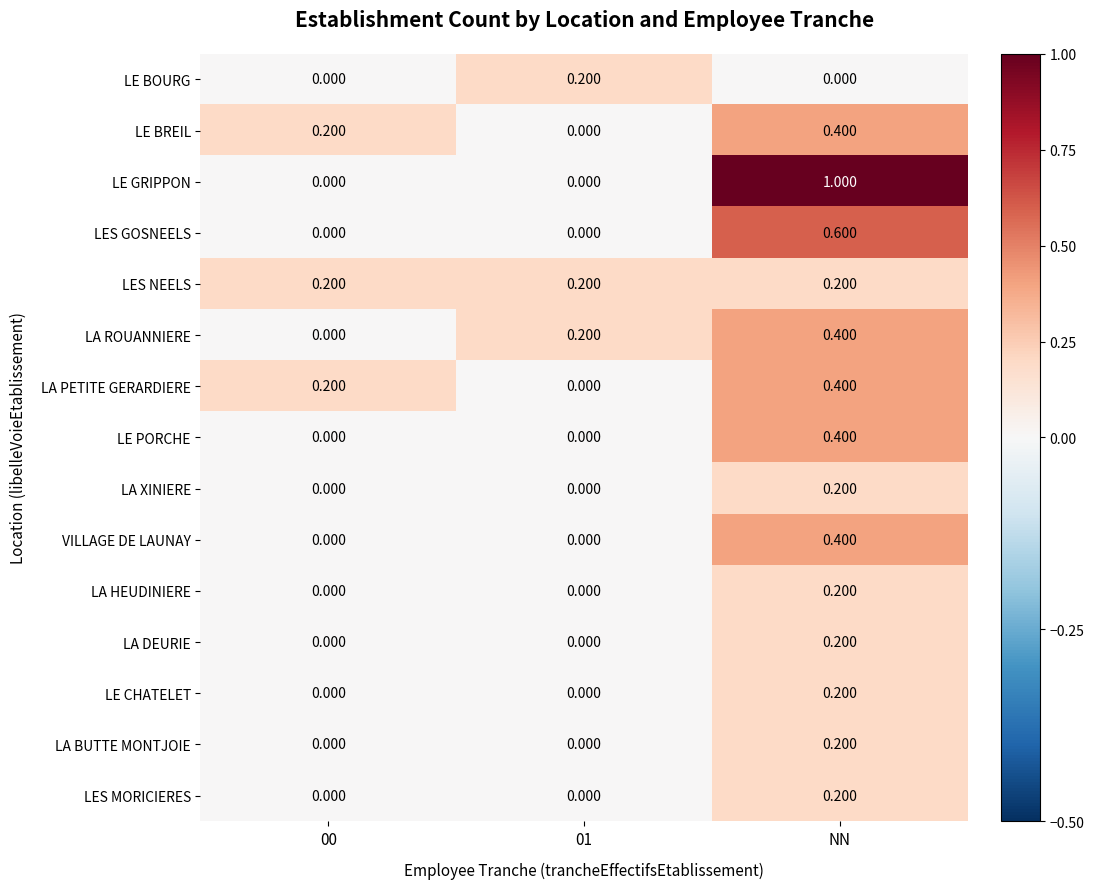

Which series has the largest range (max minus min)?

LE GRIPPON